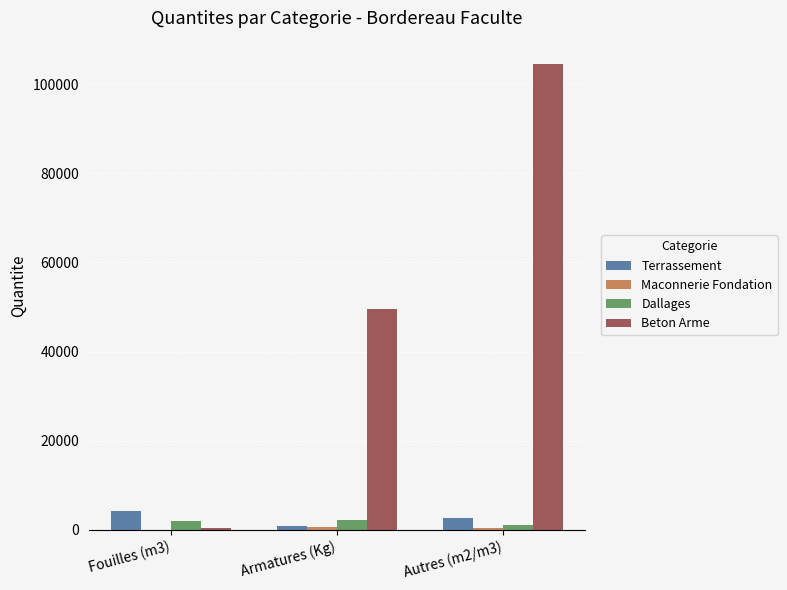

Which series has the widest spread of values?

Beton Arme